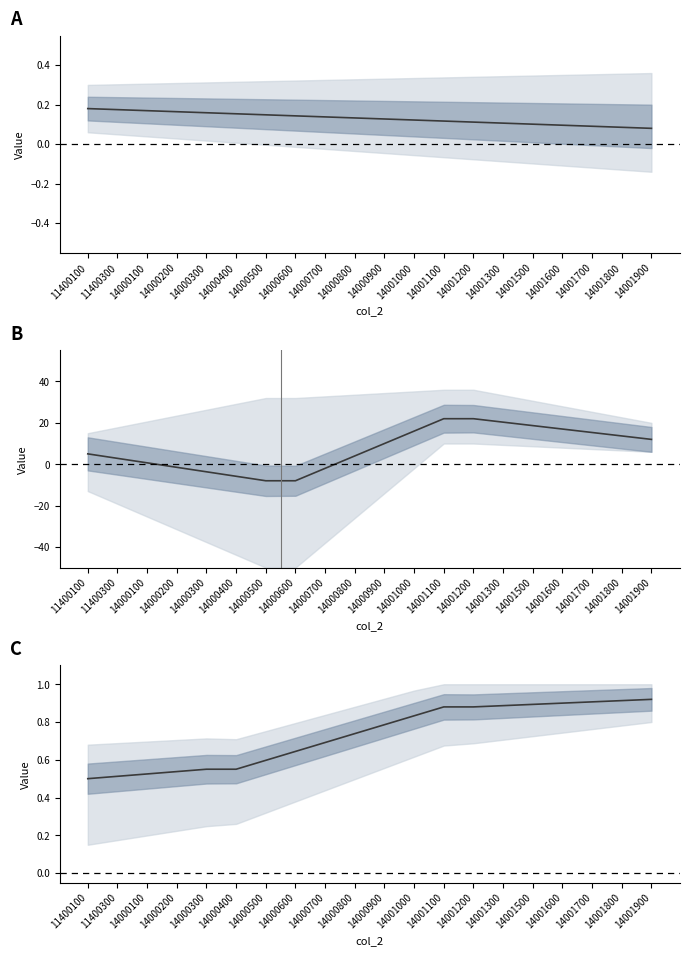

What is the sum of the col_3 values at 14000500 and 14000700?

0.3